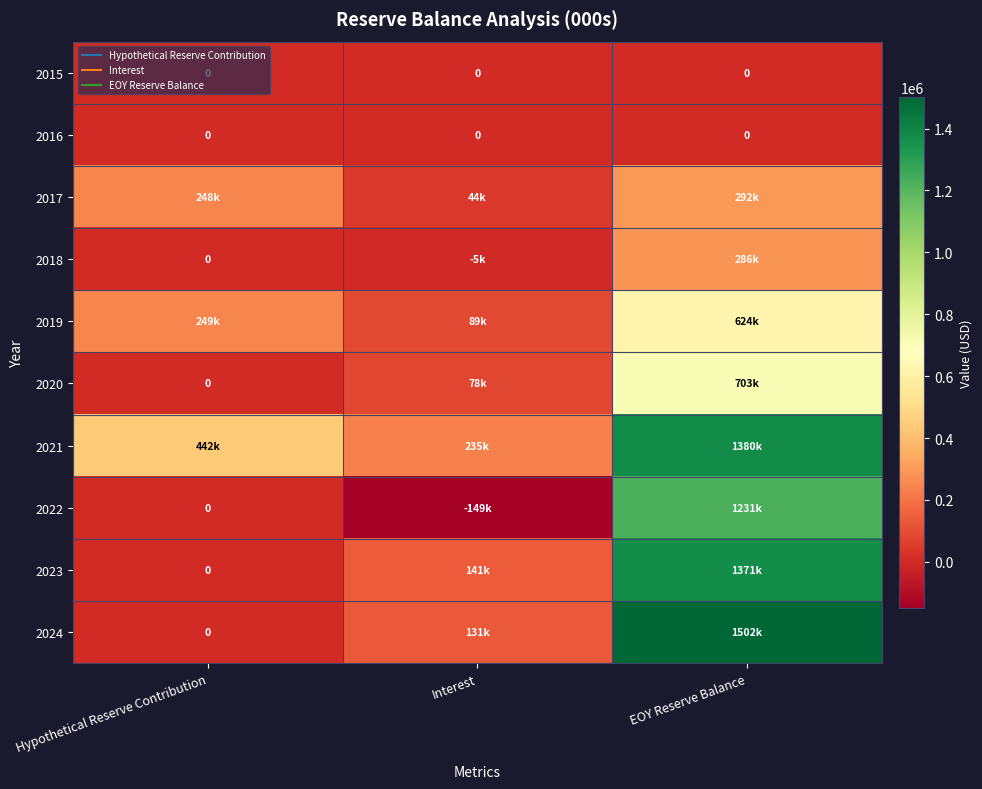

List the series in order of their peak value, highest first.

2024, 2021, 2023, 2022, 2020, 2019, 2017, 2018, 2015, 2016